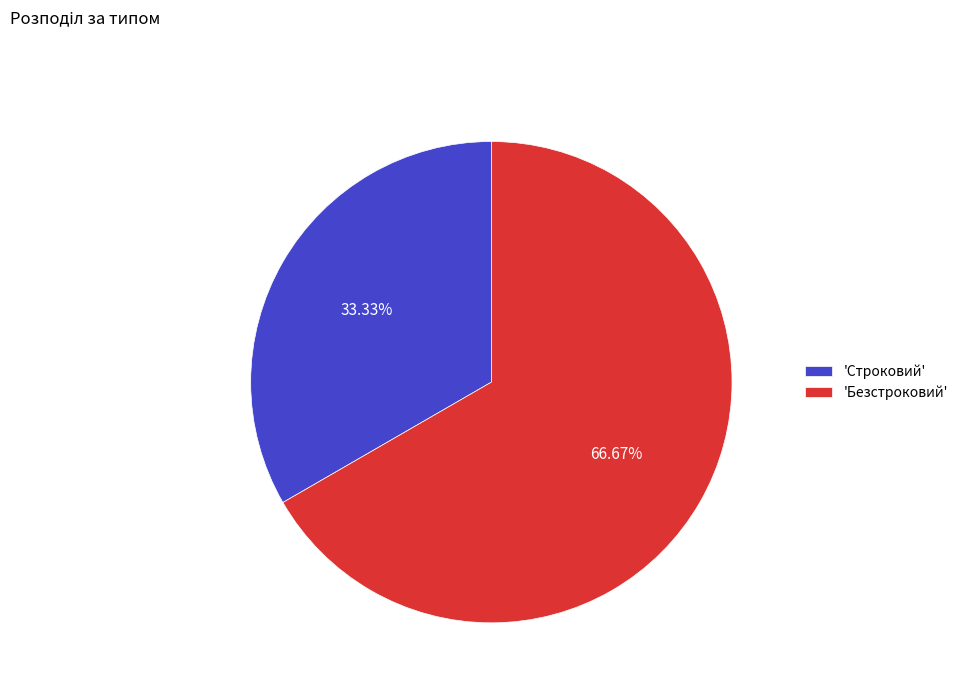

Approximately how many times larger is the value at 'Безстроковий' compared to 'Строковий'?

2.0